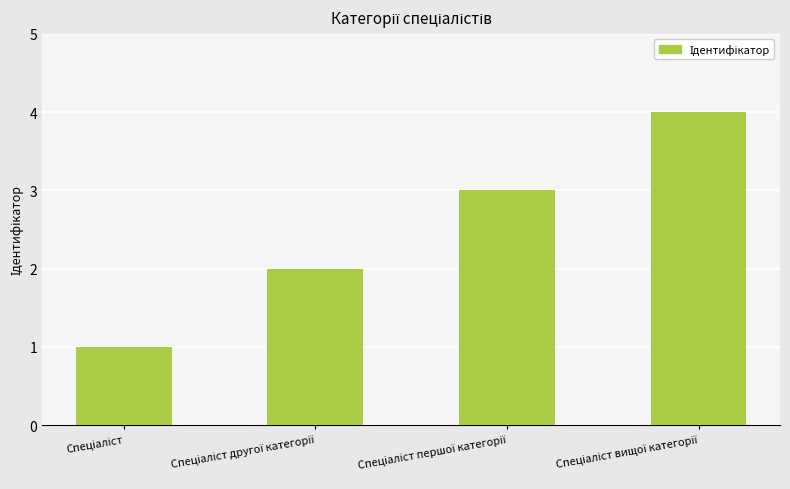

What is the maximum value shown in the chart?

4